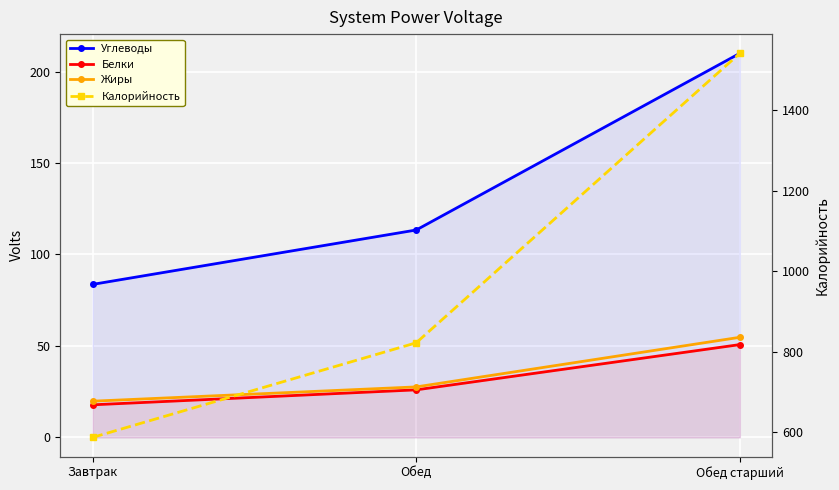

Rank the categories by Углеводы value from highest to lowest.

Обед старший, Обед, Завтрак